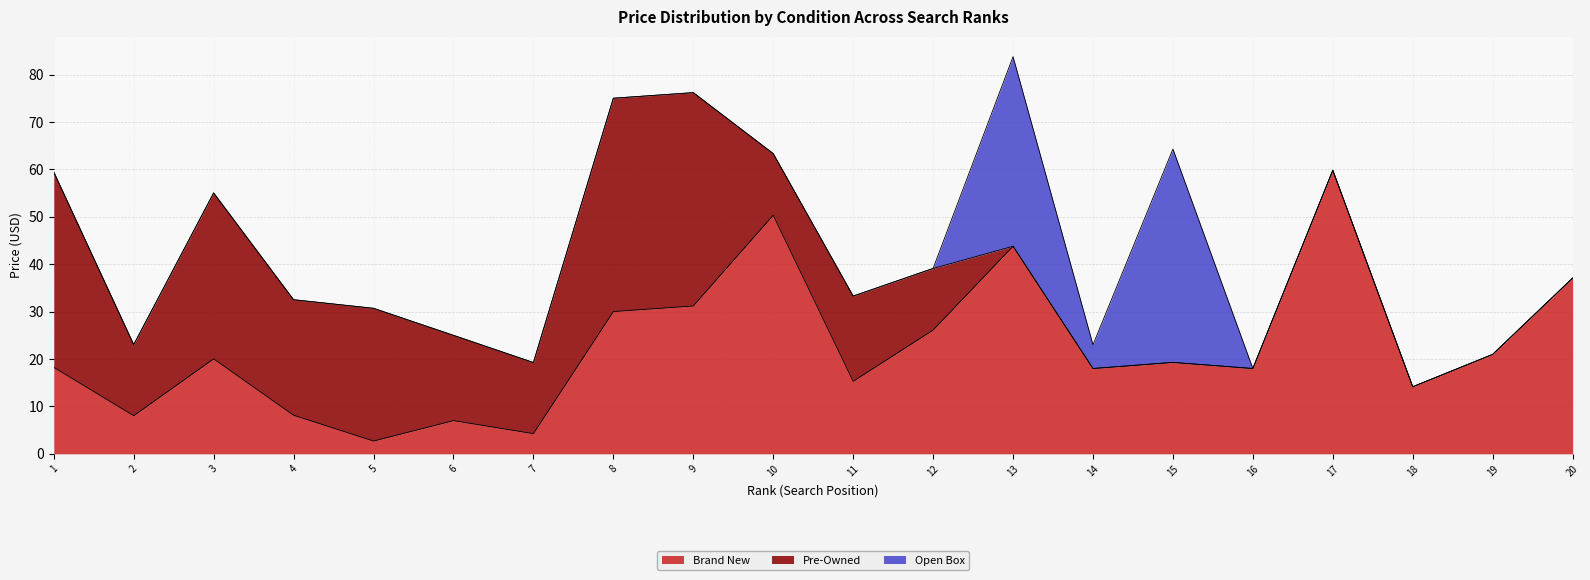

Which series ends up on top after the final intersection of Brand New and Open Box?

Brand New